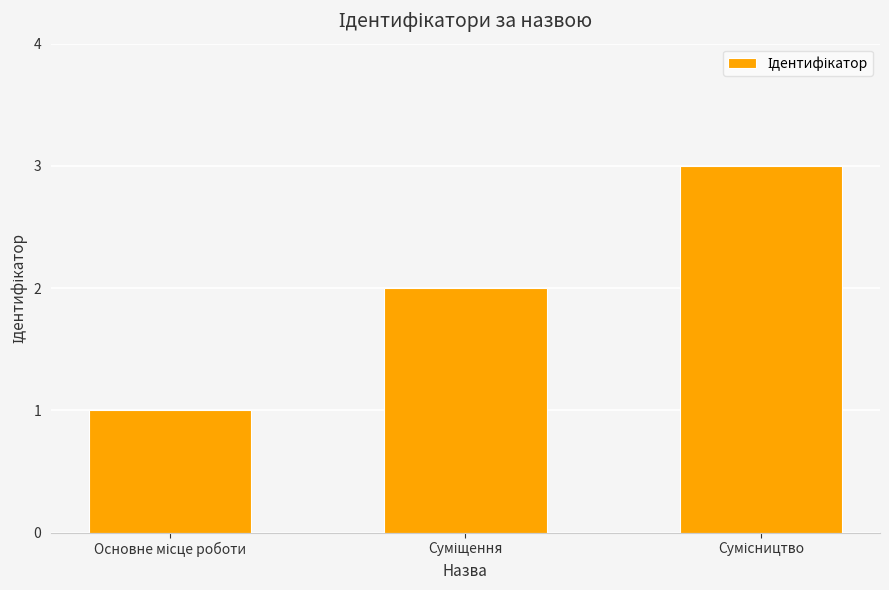

What is the sum of all values?

6